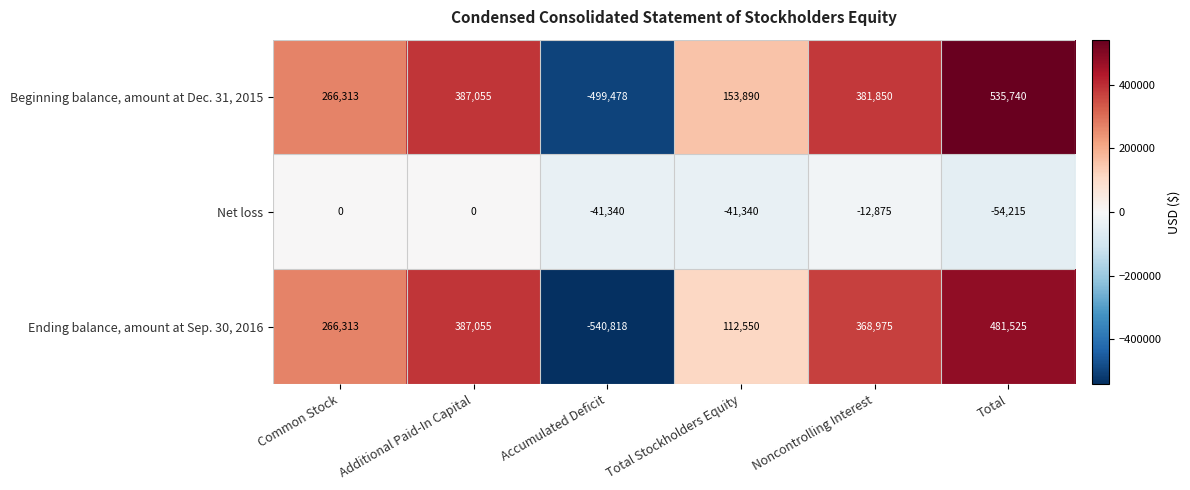

What is the minimum value shown in the chart?

-540818